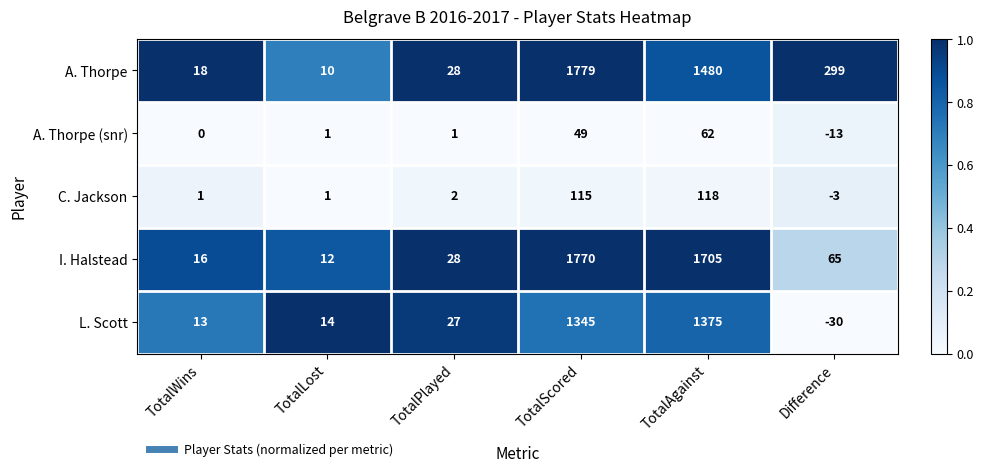

Is it true that L. Scott equals 13 at TotalWins?

True